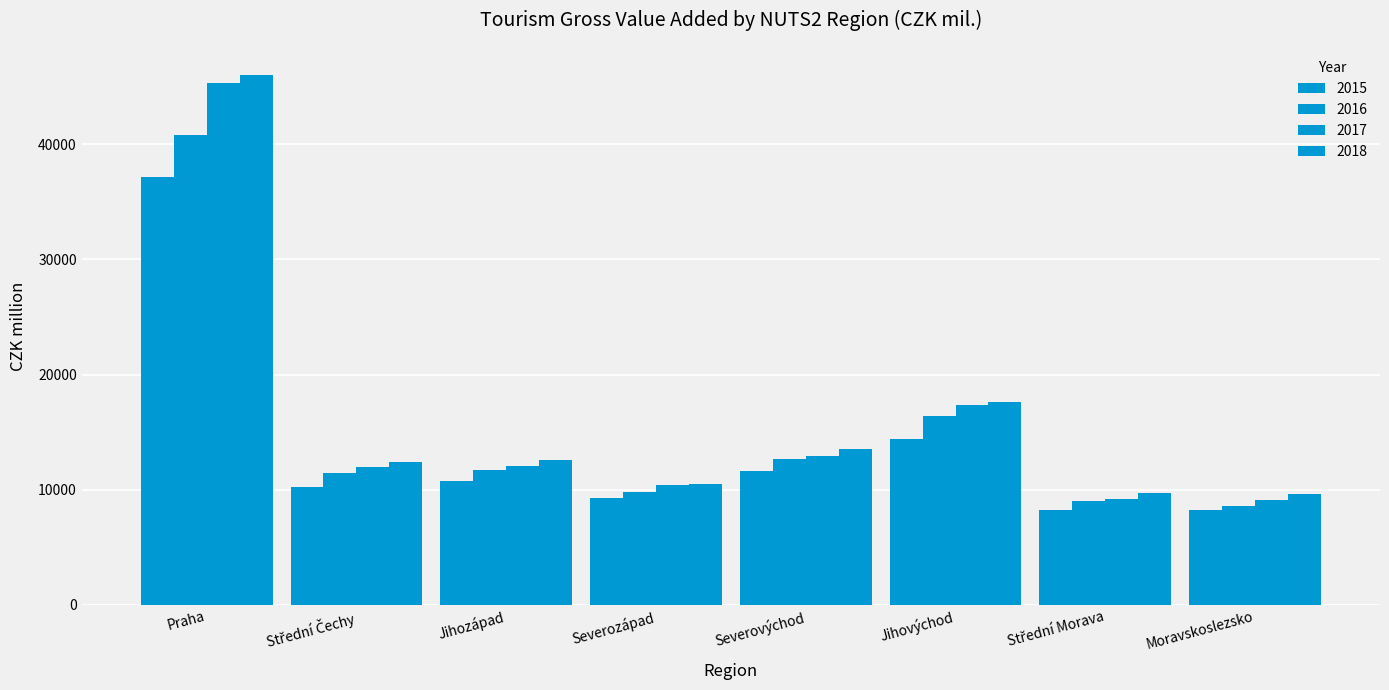

How many bars are there in each group?

4